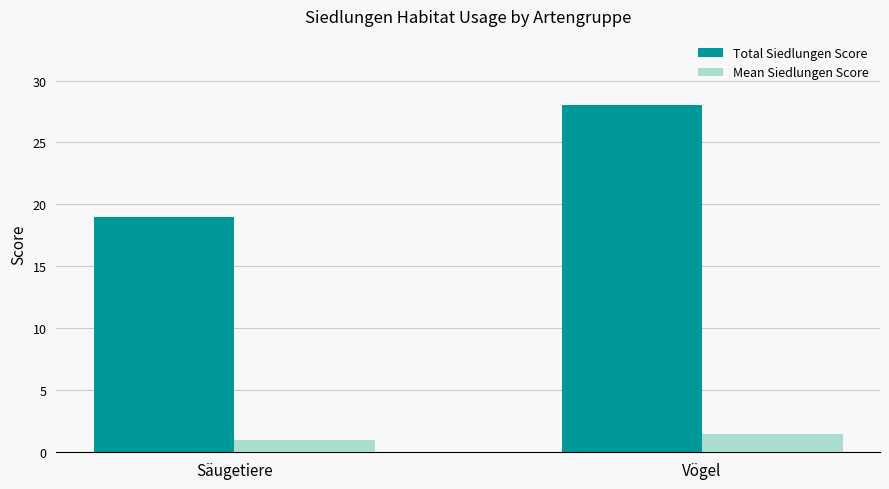

What are all the series names shown in the legend?

Total Siedlungen Score, Mean Siedlungen Score